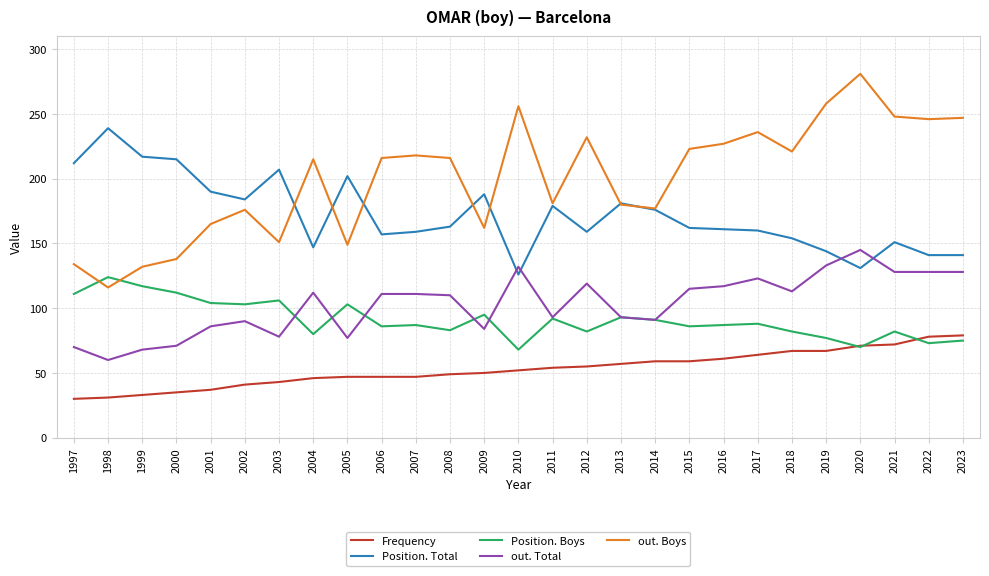

True or false: Frequency has a value of 25 at 2001.

False